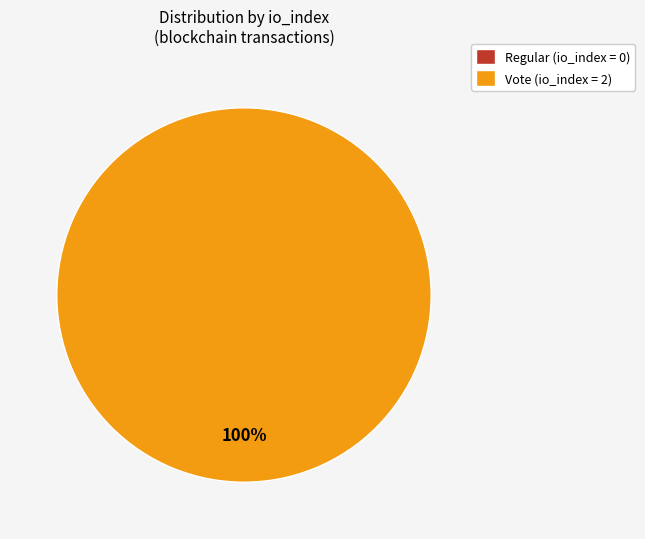

Is tx_type: Regular (io_index=0) the majority of the pie?

No